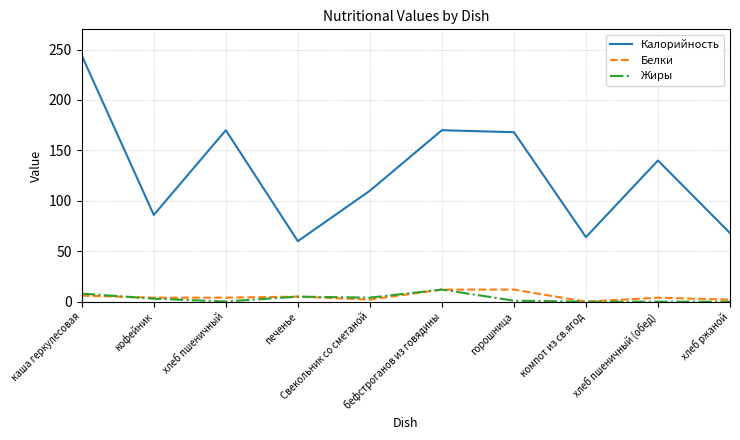

True or false: Калорийность and Жиры cross at least once.

False